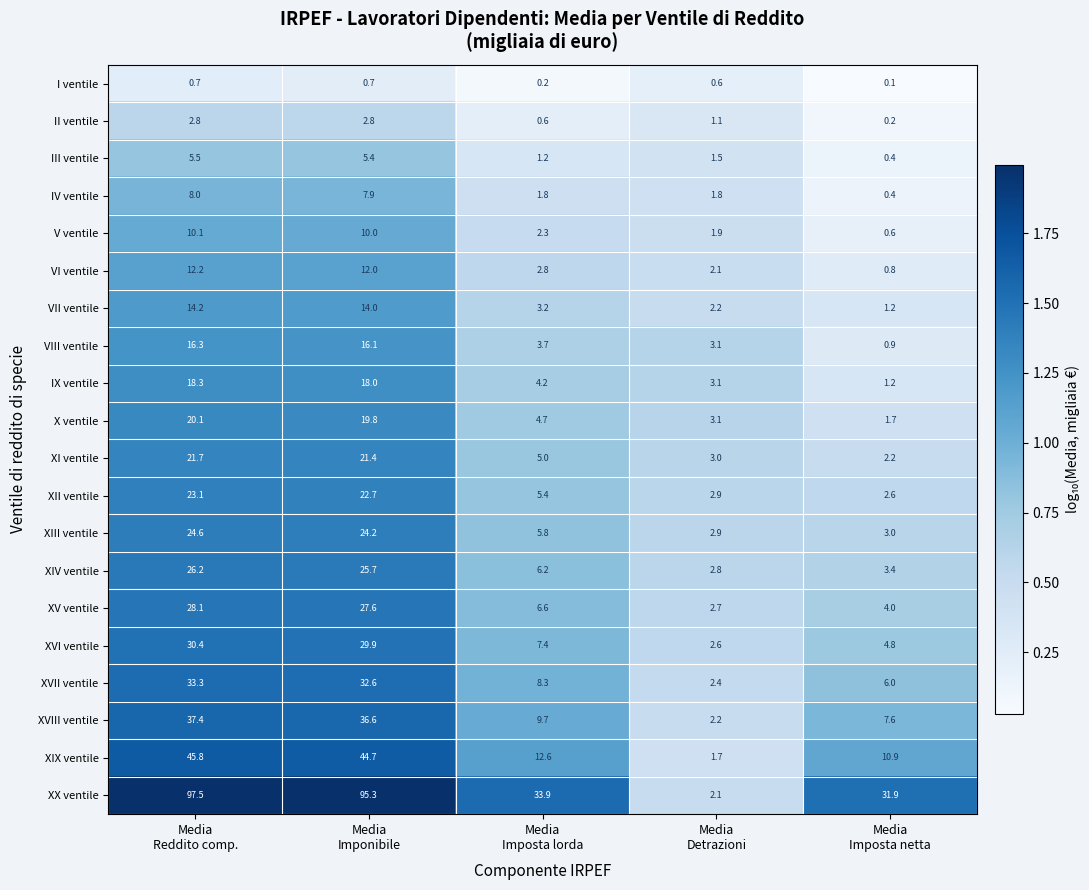

Which series changed the most between Media
Imponibile and Media
Detrazioni?

XX ventile